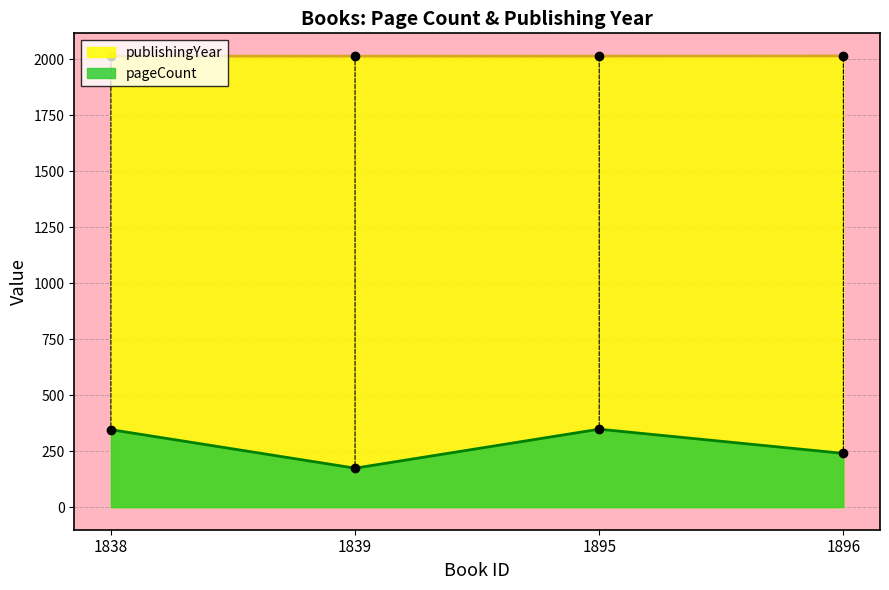

True or false: publishingYear and pageCount intersect in this chart.

False